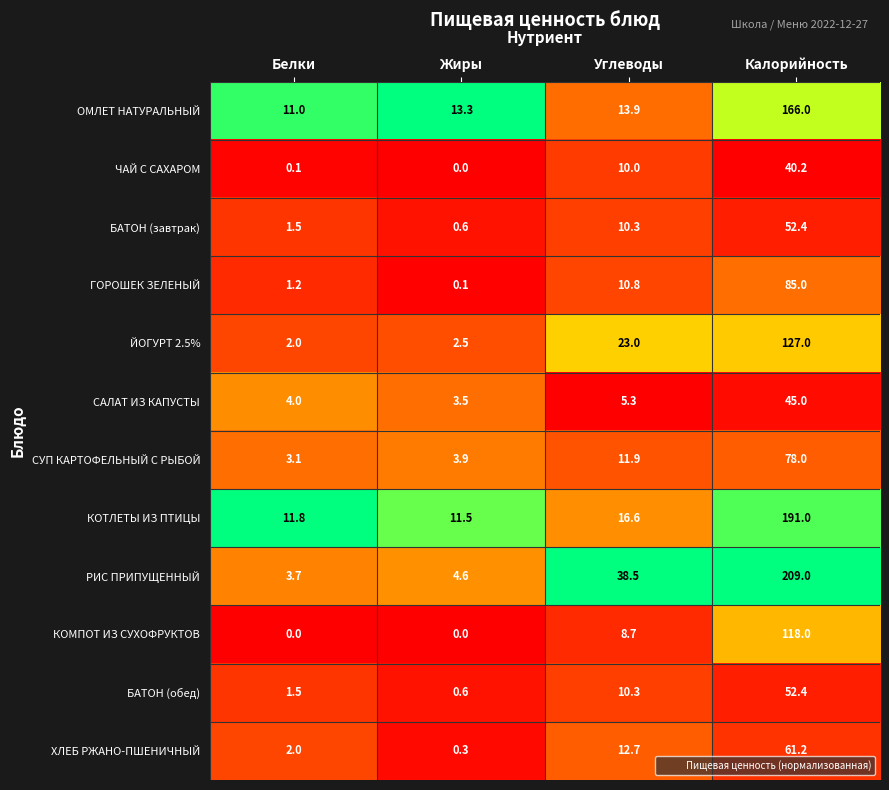

Which series has the largest total across all categories?

РИС ПРИПУЩЕННЫЙ